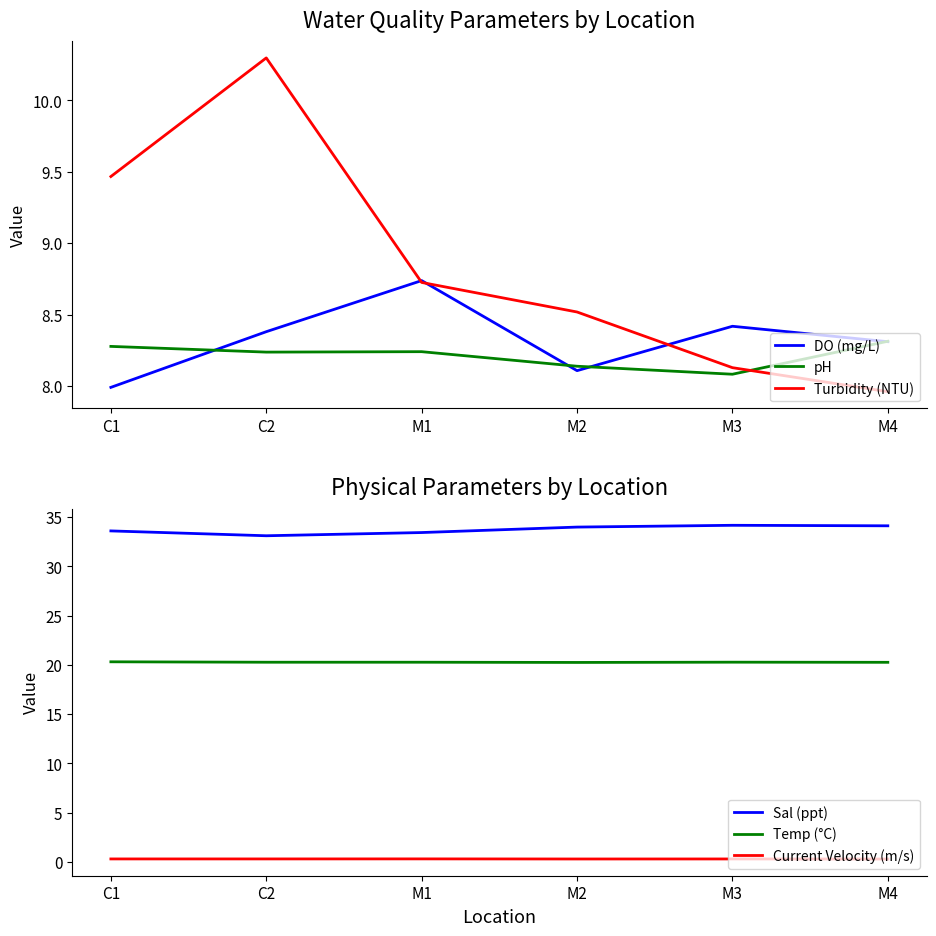

Where is the first local maximum for Sal (ppt)?

M3